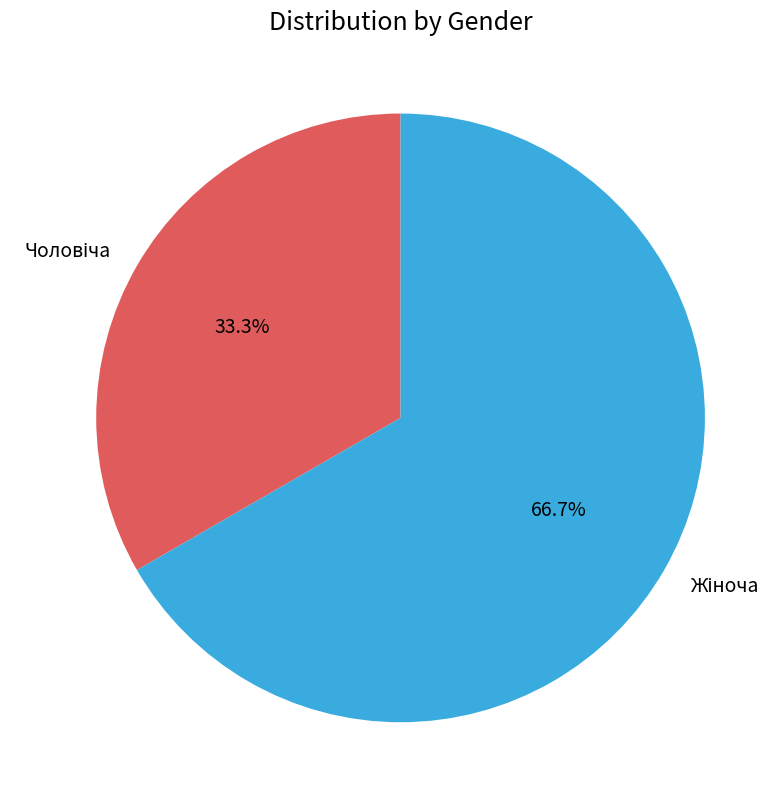

Does any single category account for the majority?

Yes